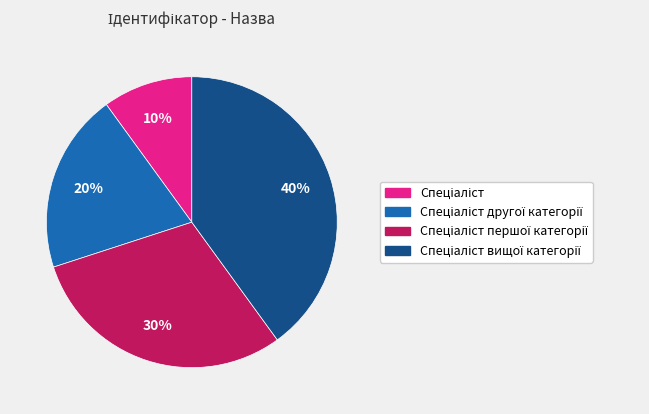

To the nearest percent, what is the difference between the largest and smallest slice percentages?

30%